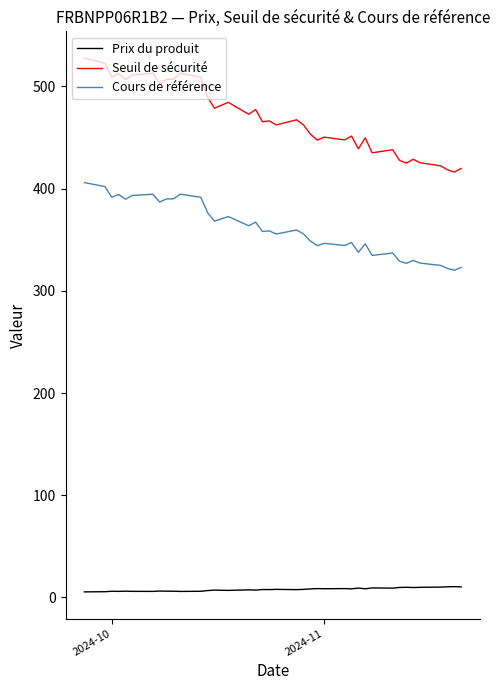

Which series has the largest total across all categories?

Seuil de sécurité